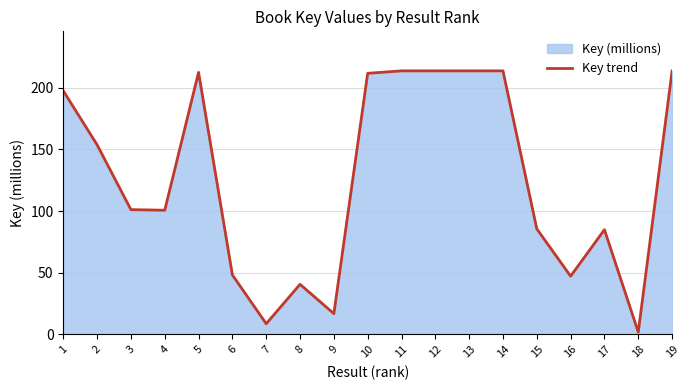

List the labels in order of value, smallest first.

18, 7, 9, 8, 16, 6, 17, 15, 4, 3, 2, 1, 10, 5, 19, 11, 12, 13, 14